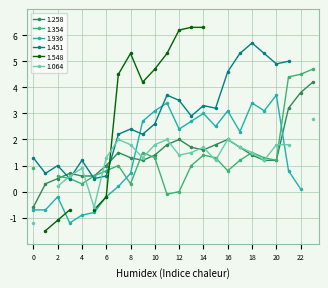

Which series has the largest total across all categories?

1.451